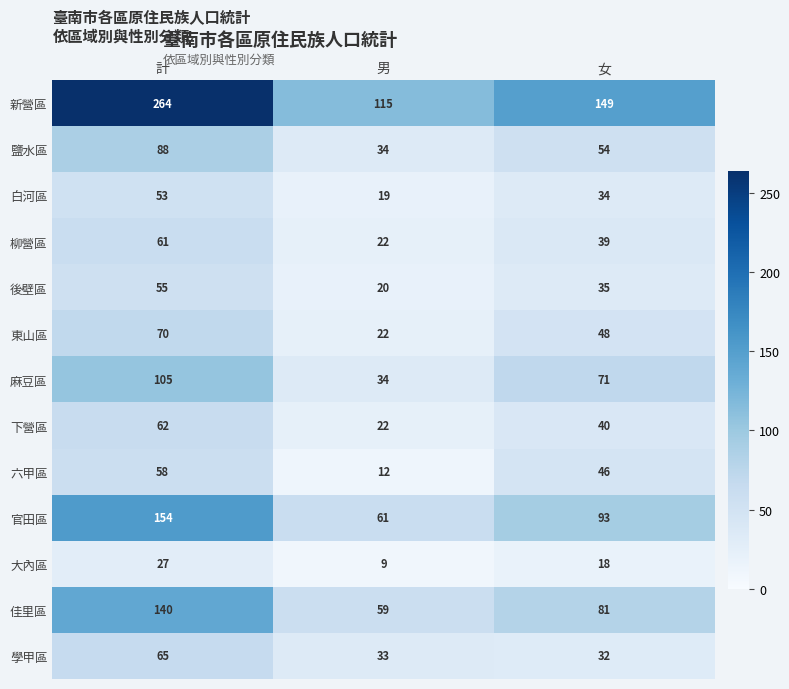

How many 柳營區 values are between 22 and 61?

3